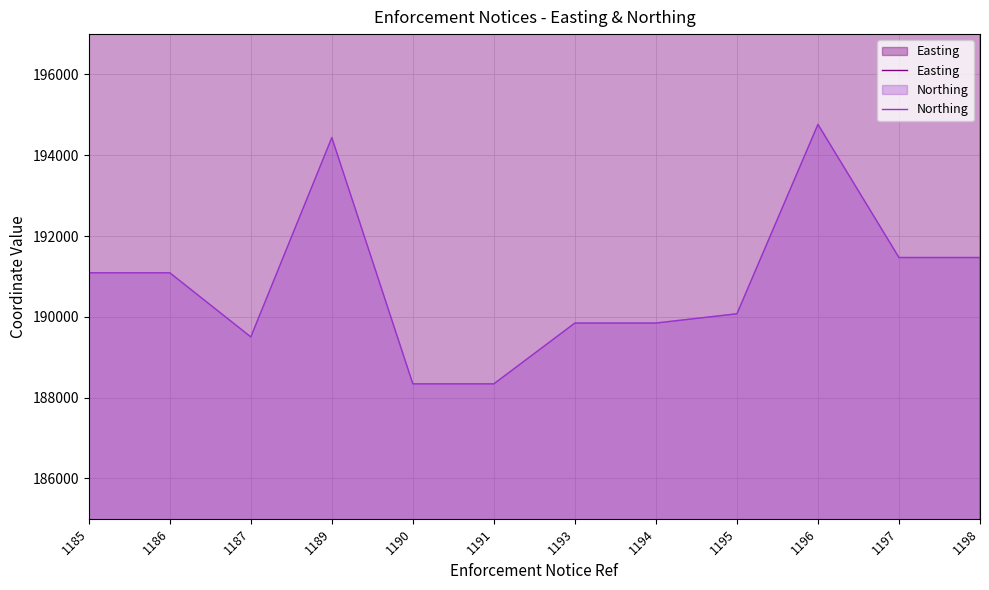

Reading right to left, transcribe all the data shown in this chart.

Easting: 575161	575161	571825	575395	575414	575414	575905	575905	572525	575667	574725	574725
Northing: 191468	191468	194765	190075	189846	189846	188340	188340	194438	189502	191090	191090